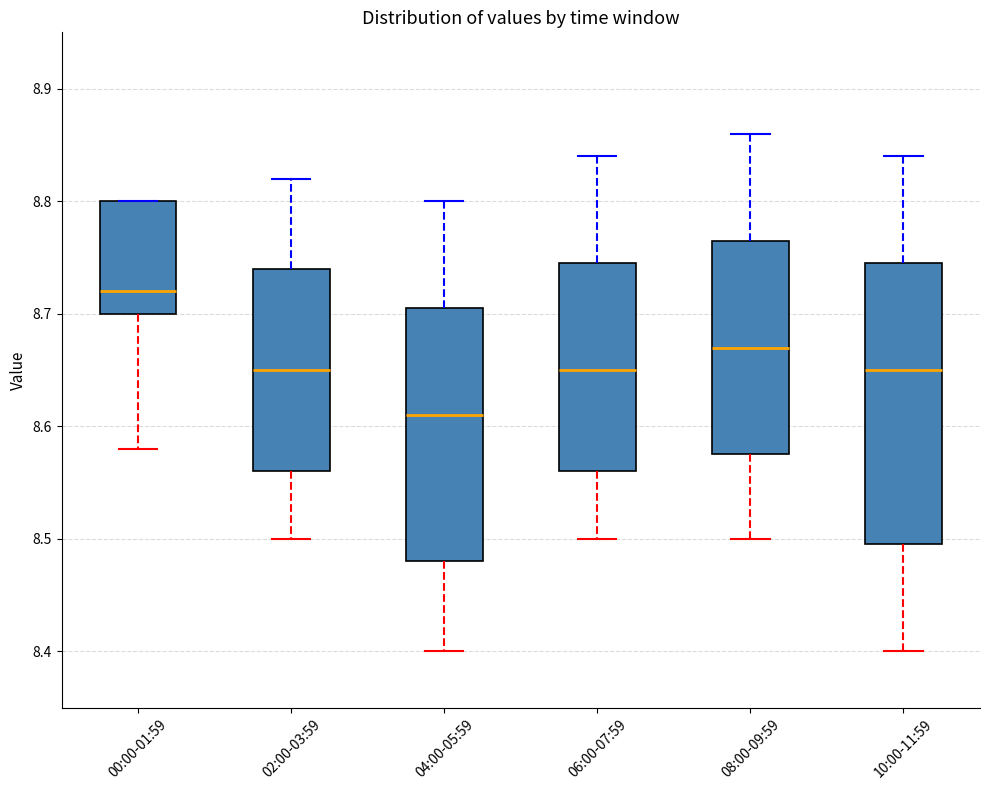

Comparing the boxes themselves (not the whiskers), which one is the tallest?

10:00-11:59